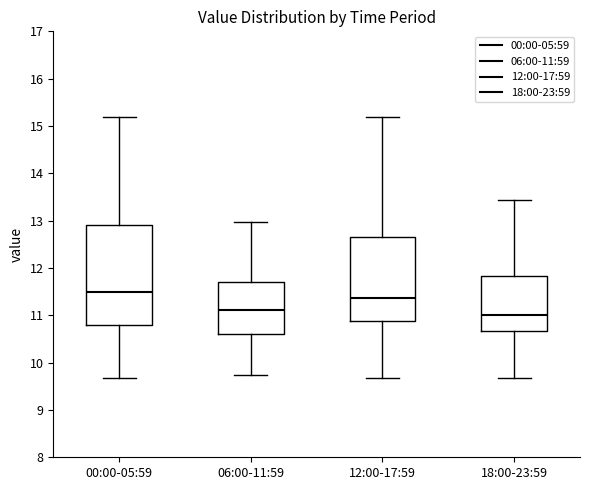

Reading left to right, read every box against the y-axis: the position of its median line, the range the box covers, and the ends of its whiskers. The values are not printed on the chart, so give them approximately, as read against the axis.

00:00-05:59: median 11.5, box 10.8 to 12.9, whiskers 9.7 to 15.2
06:00-11:59: median 11.1, box 10.6 to 11.7, whiskers 9.7 to 13.0
12:00-17:59: median 11.4, box 10.9 to 12.7, whiskers 9.7 to 15.2
18:00-23:59: median 11.0, box 10.7 to 11.8, whiskers 9.7 to 13.4